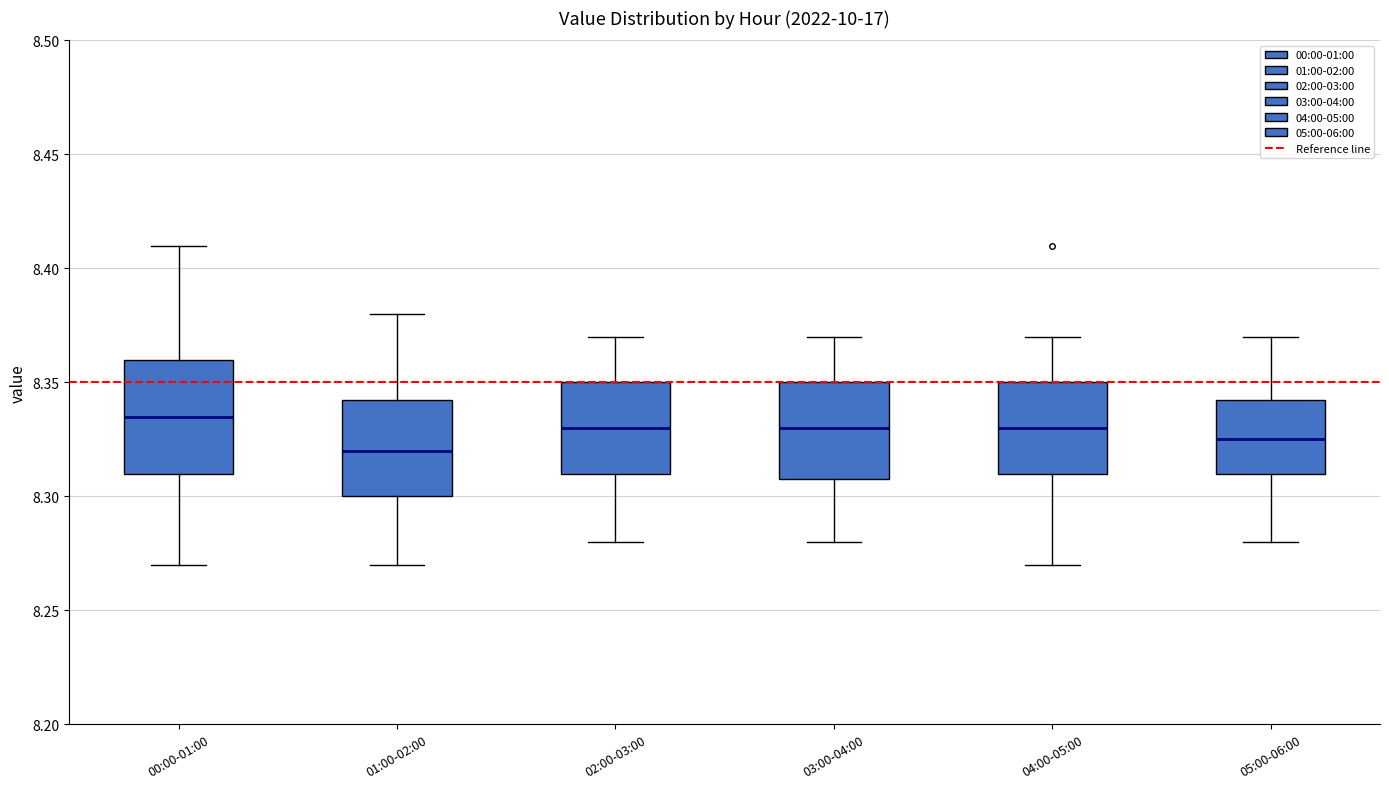

Reading left to right, transcribe this box plot: for each box, give where its median line is, the range the box spans, and where its two whiskers end, as read against the y-axis. The values are not printed on the chart, so give them approximately, as read against the axis.

00:00-01:00: median 8.335, box 8.310 to 8.360, whiskers 8.270 to 8.410
01:00-02:00: median 8.320, box 8.300 to 8.345, whiskers 8.270 to 8.380
02:00-03:00: median 8.330, box 8.310 to 8.350, whiskers 8.280 to 8.370
03:00-04:00: median 8.330, box 8.310 to 8.350, whiskers 8.280 to 8.370
04:00-05:00: median 8.330, box 8.310 to 8.350, whiskers 8.270 to 8.370
05:00-06:00: median 8.325, box 8.310 to 8.345, whiskers 8.280 to 8.370